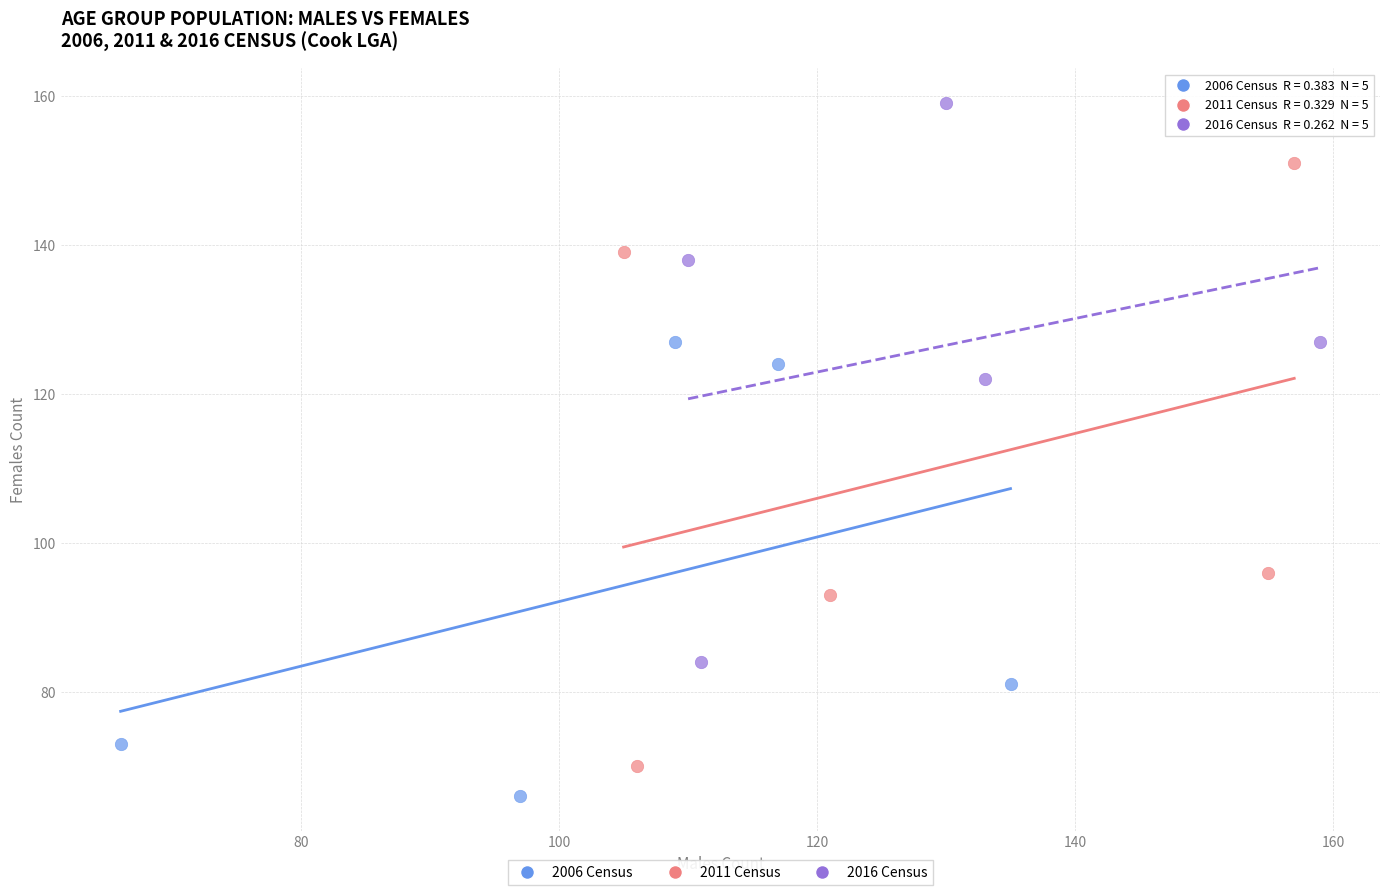

What are all the series names shown in the legend?

2006 Census, 2011 Census, 2016 Census